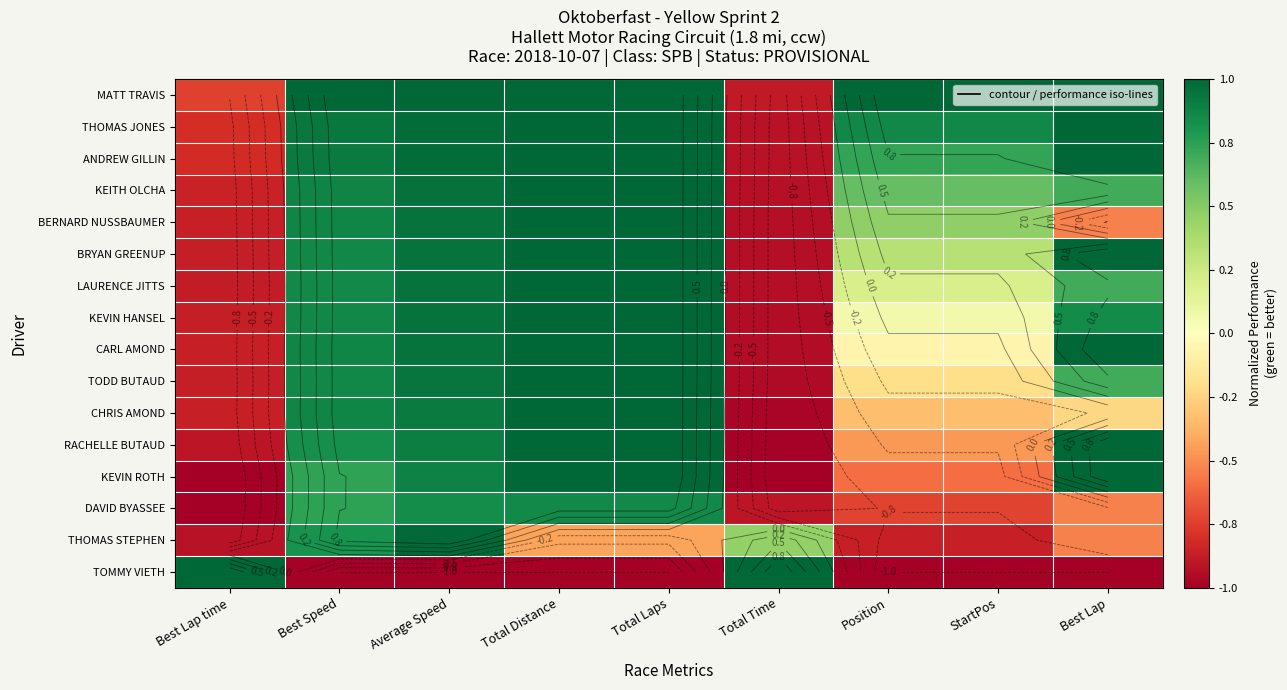

True or false: DAVID BYASSEE has a value of 1.0 at Best Speed.

False